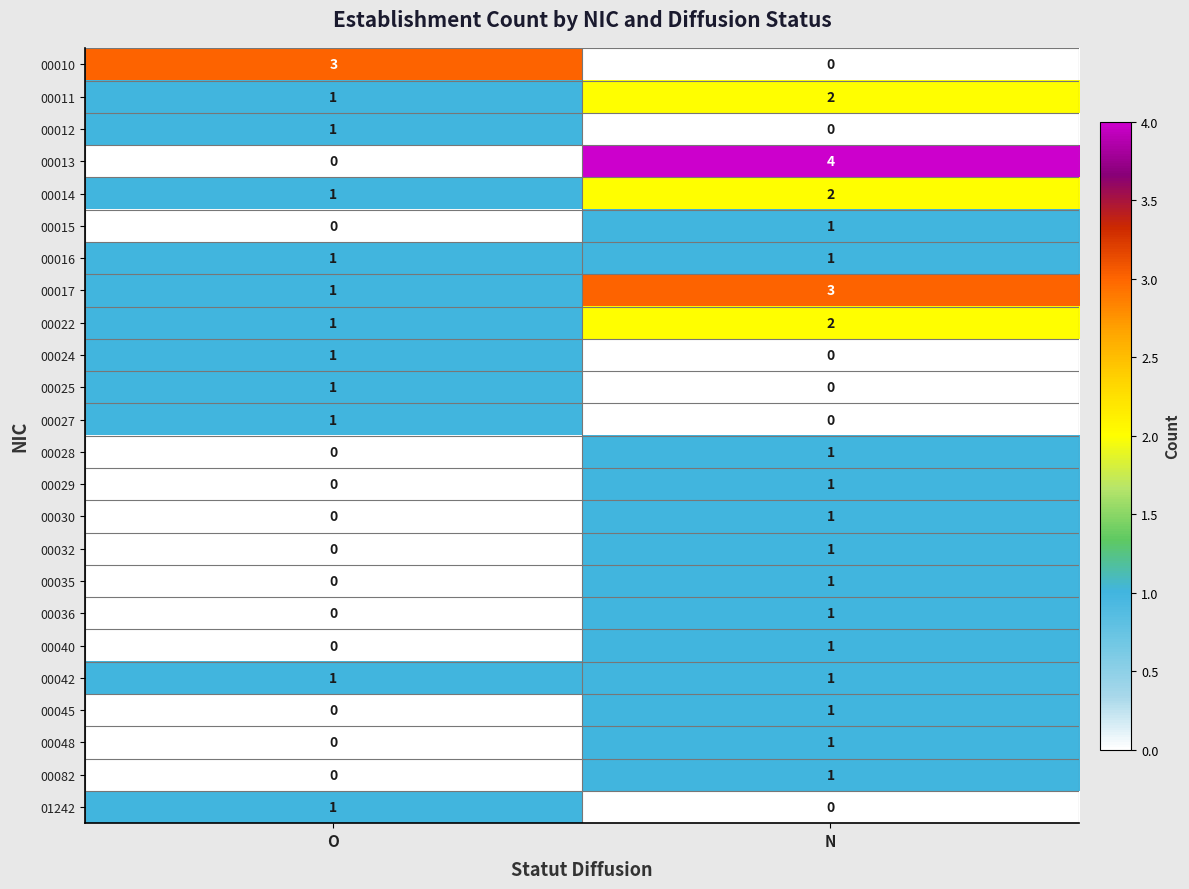

How many series are shown in this chart?

24